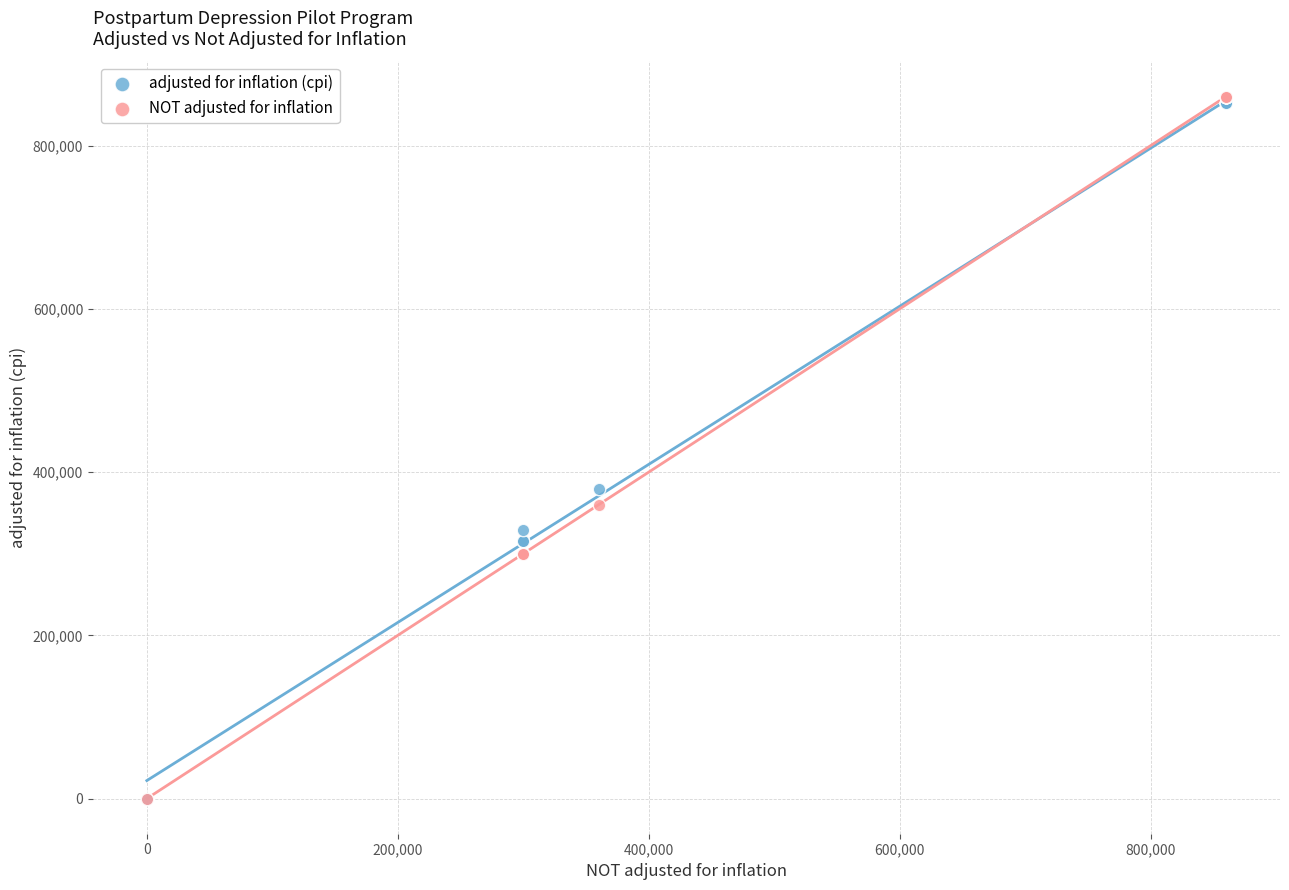

Across all series, what Y value is closest to 430000?

379148